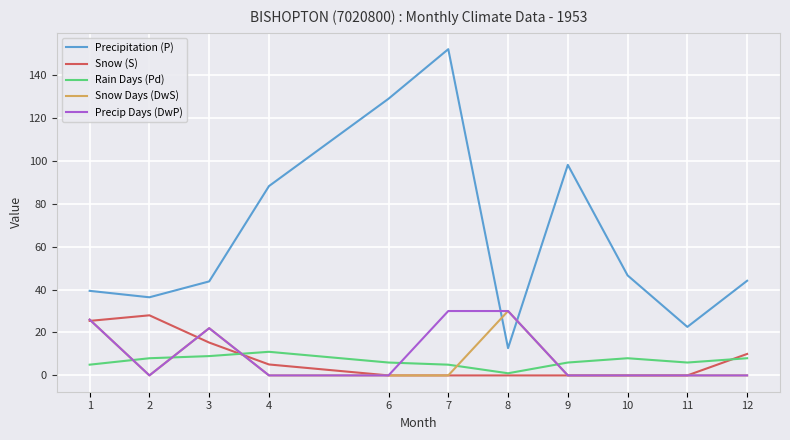

True or false: Snow Days (DwS) has a value of 14.3 at 10.

False